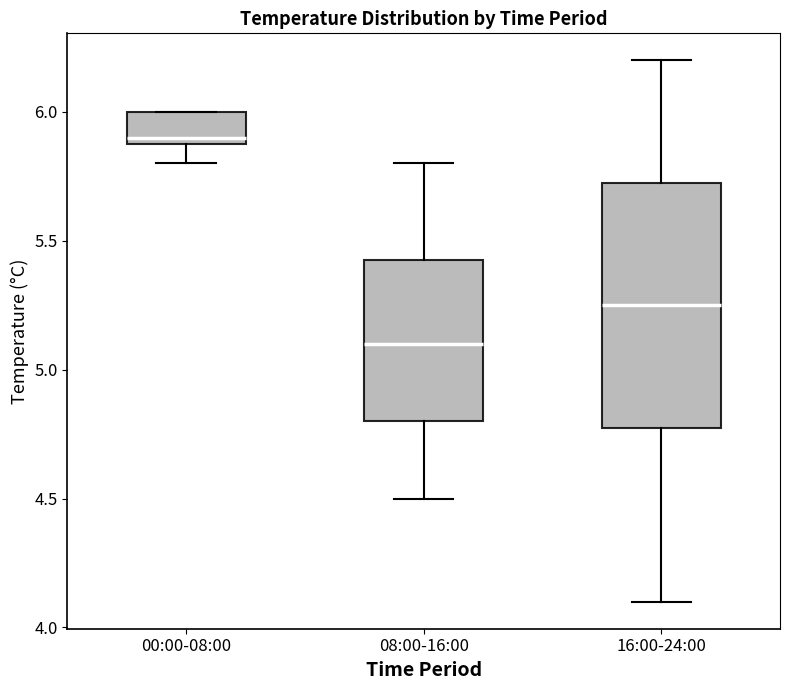

Reading left to right, transcribe this box plot: for each box, give where its median line is, the range the box spans, and where its two whiskers end, as read against the y-axis. The values are not printed on the chart, so give them approximately, as read against the axis.

00:00-08:00: median 5.90 (just above the box's lower edge), box 5.90 to 6.00, whiskers 5.80 to 6.00
08:00-16:00: median 5.10, box 4.80 to 5.45, whiskers 4.50 to 5.80
16:00-24:00: median 5.25, box 4.80 to 5.75, whiskers 4.10 to 6.20